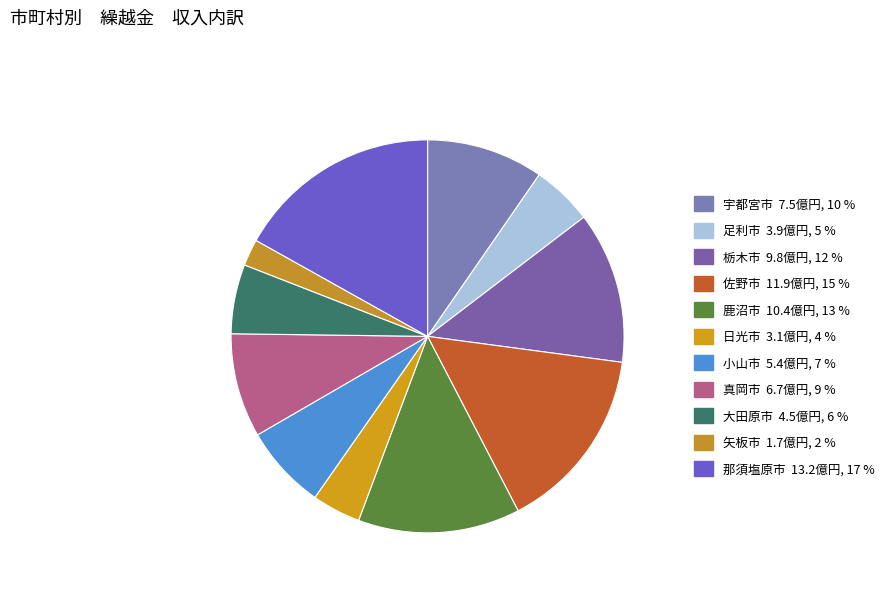

Is 小山市 the majority of the pie?

No